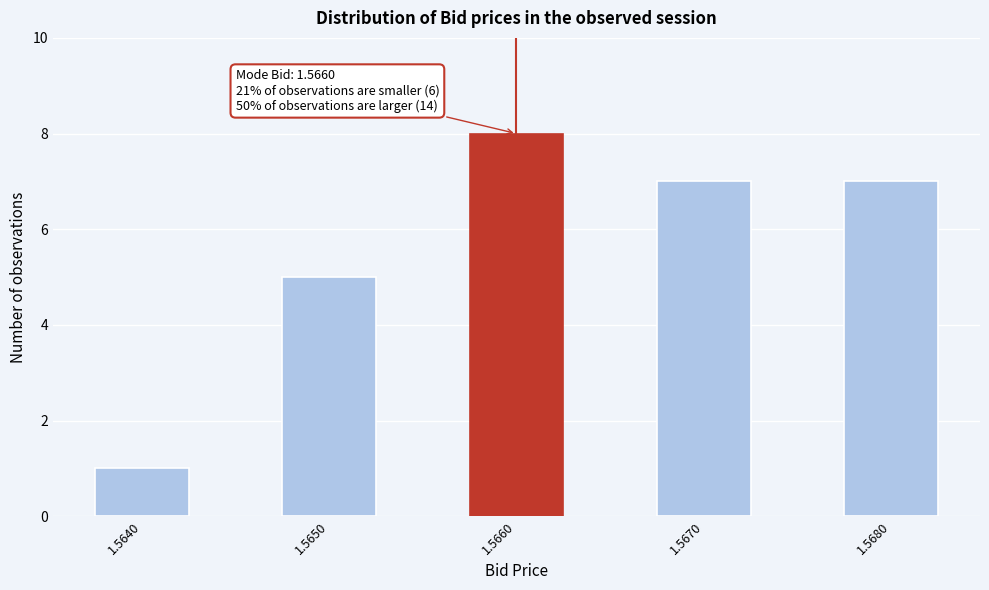

Reading left to right, list all the values displayed in this chart.

1	5	8	7	7